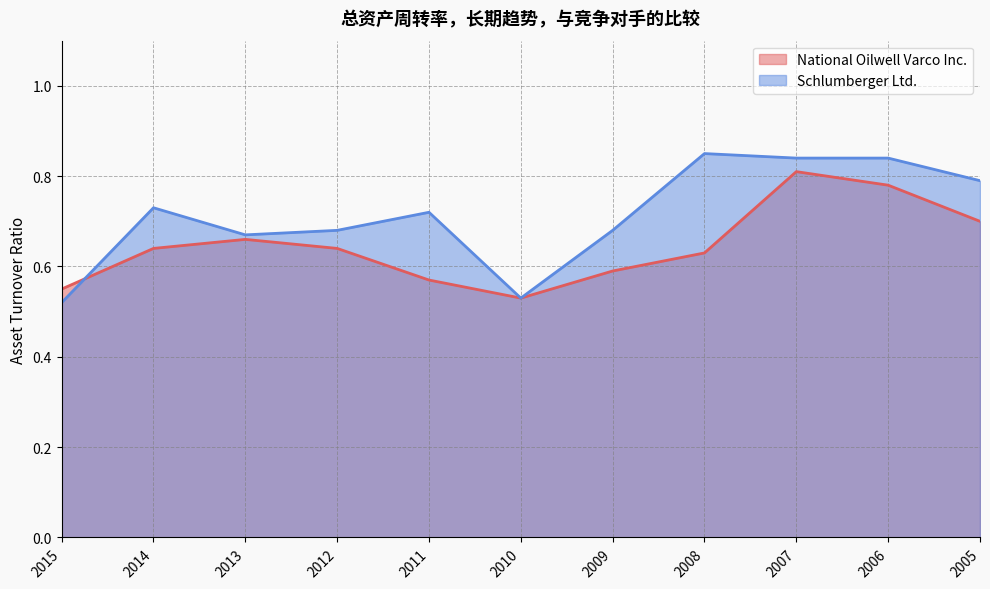

List the series in order of their overall mean, lowest first.

National Oilwell Varco Inc., Schlumberger Ltd.